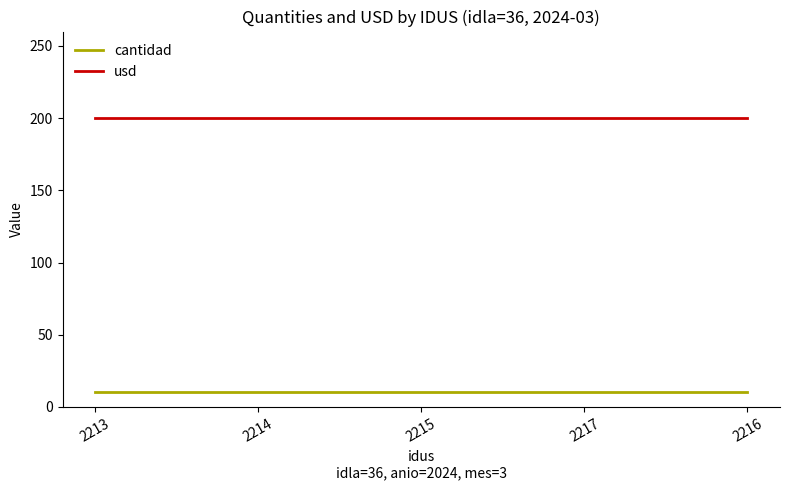

What is the average value of the cantidad series?

10